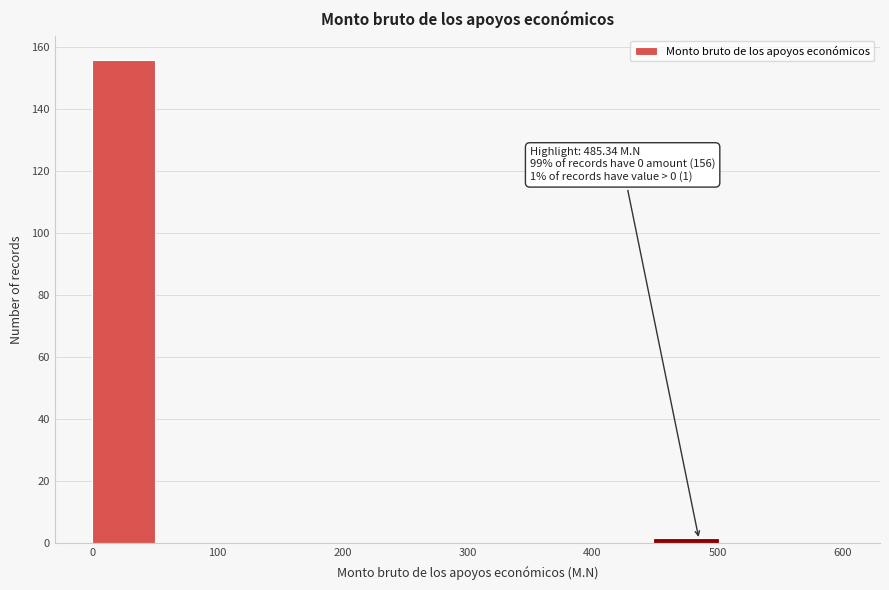

Which range on the x-axis has the tallest bar?

0 to 50